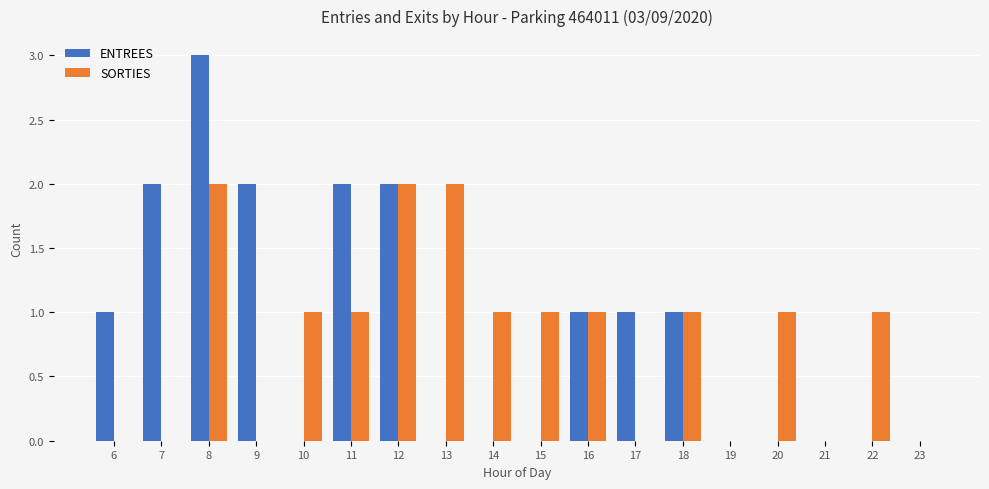

How many distinct data groups are displayed?

2